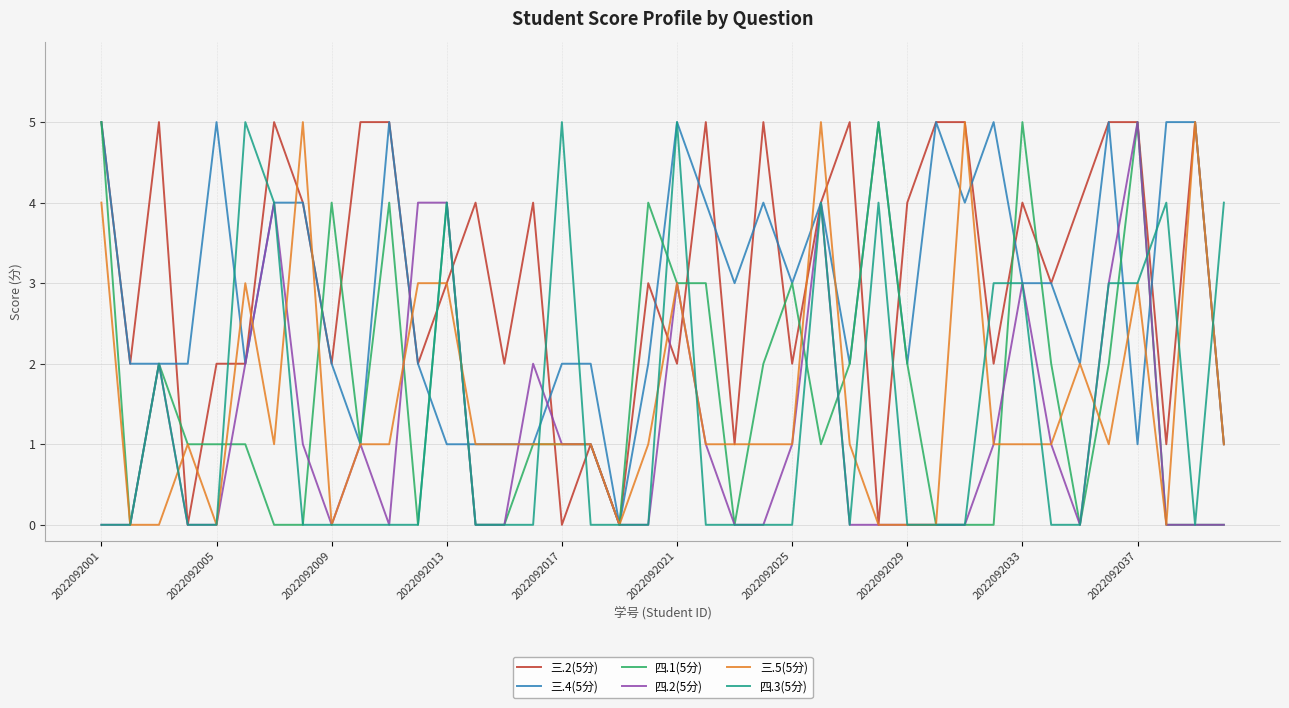

What are all the series names shown in the legend?

三.2(5分), 三.4(5分), 四.1(5分), 四.2(5分), 三.5(5分), 四.3(5分)